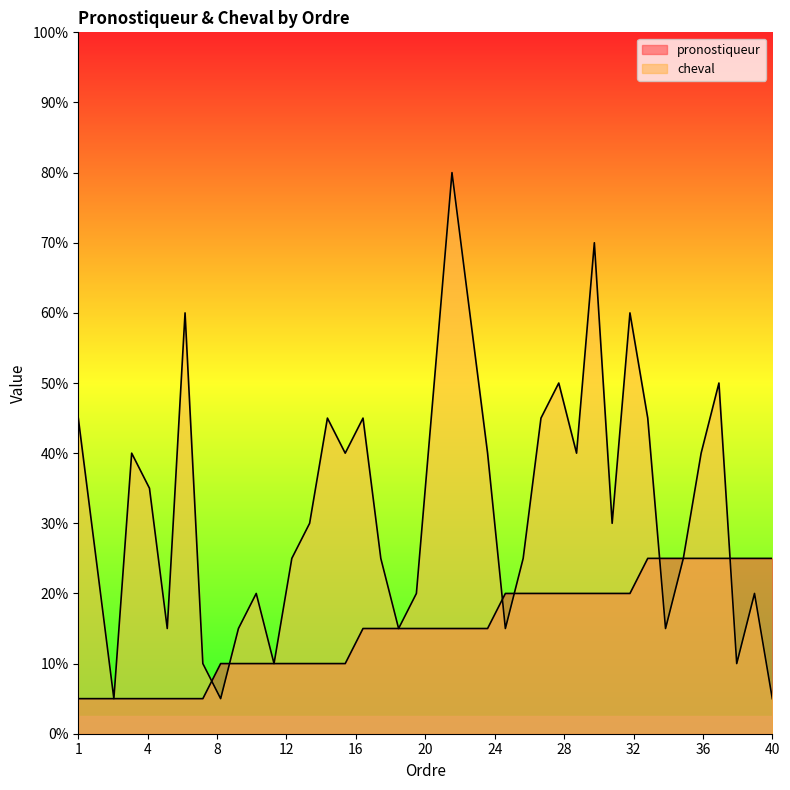

Rank the series by their average value, from lowest to highest.

pronostiqueur, cheval